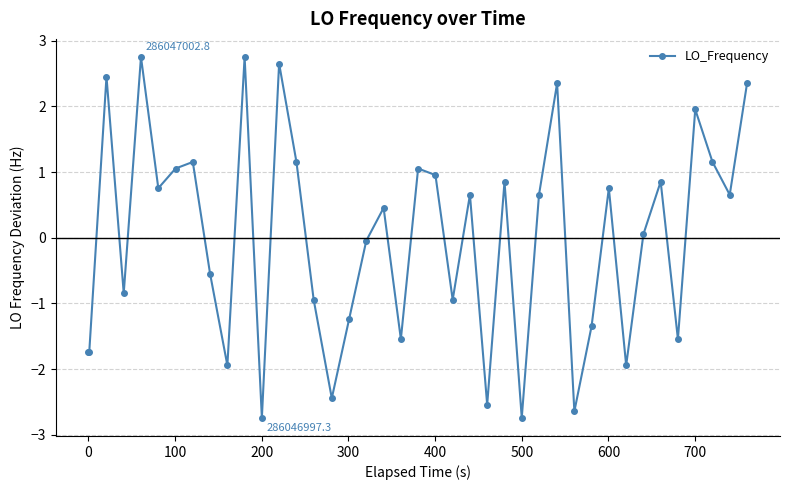

How many points are higher than both their immediate neighbors (excluding endpoints)?

13